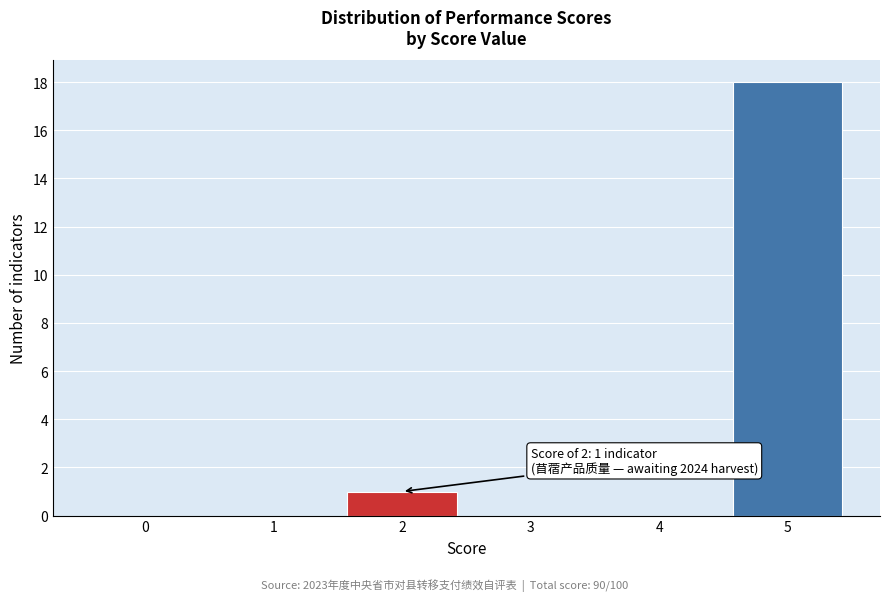

Reading left to right, list all the values displayed in this chart.

0=0	1=0	2=1	3=0	4=0	5=18